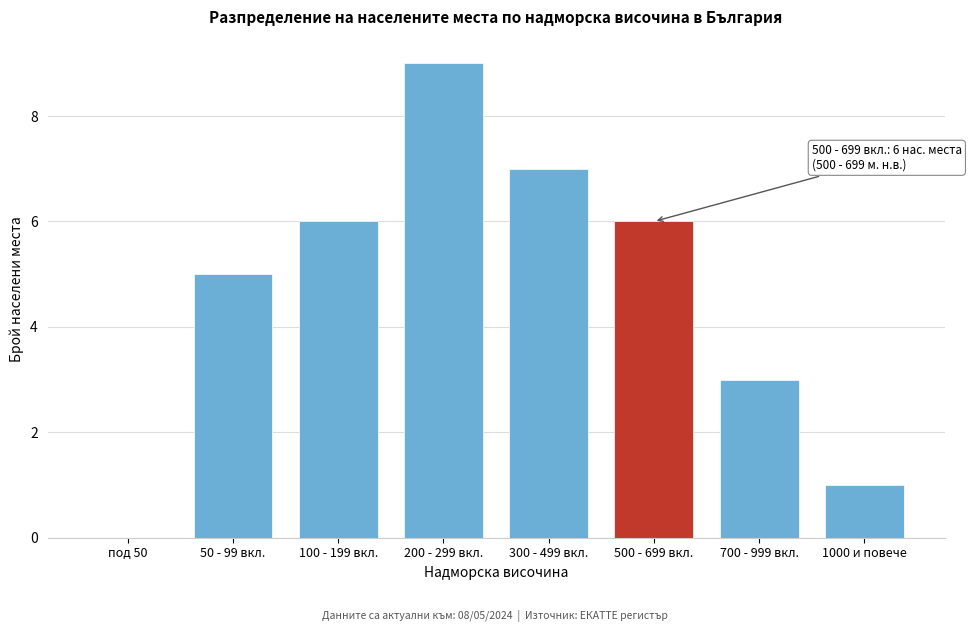

Reading left to right, what are all the values shown in this chart?

под 50=0	50 - 99 вкл.=5	100 - 199 вкл.=6	200 - 299 вкл.=9	300 - 499 вкл.=7	500 - 699 вкл.=6	700 - 999 вкл.=3	1000 и повече=1